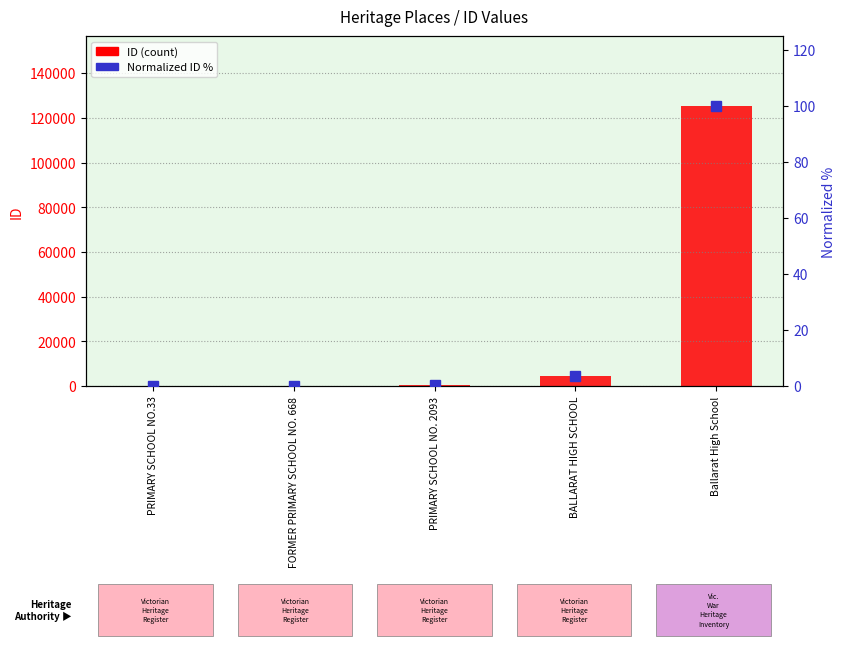

How many series are shown in this chart?

2